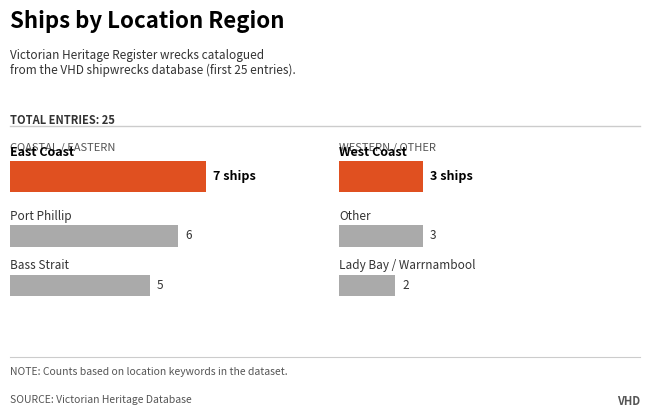

What is the value of the Coastal / Eastern bar at the 3rd from the left?

5